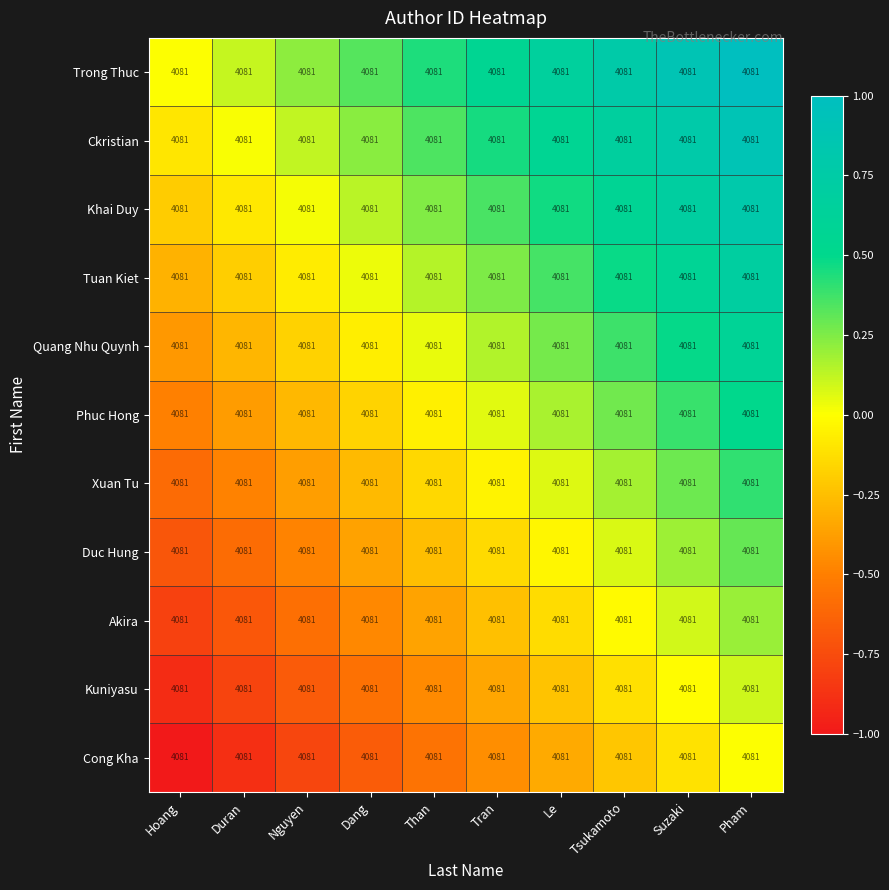

List the labels in order of Khai Duy value, smallest first.

Hoang, Duran, Nguyen, Dang, Than, Tran, Le, Tsukamoto, Suzaki, Pham